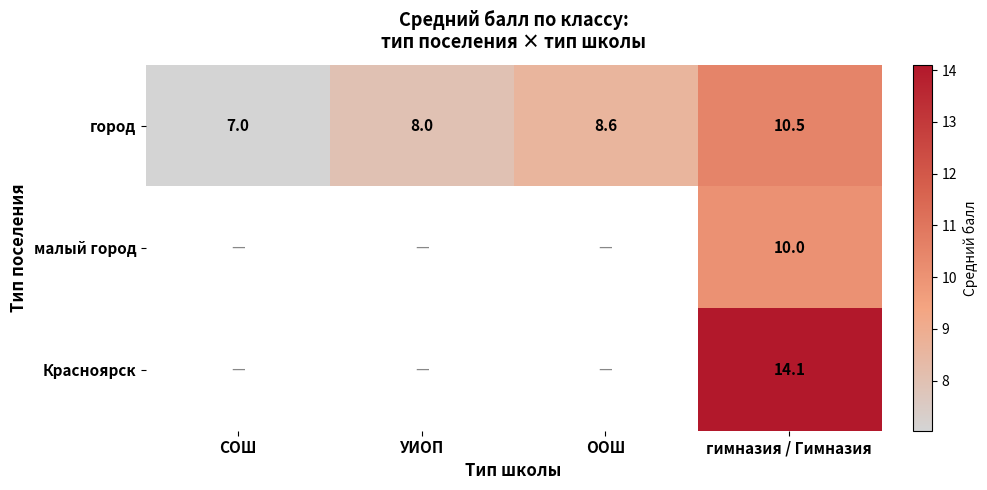

At which category is the sum across all series the highest?

гимназия / Гимназия